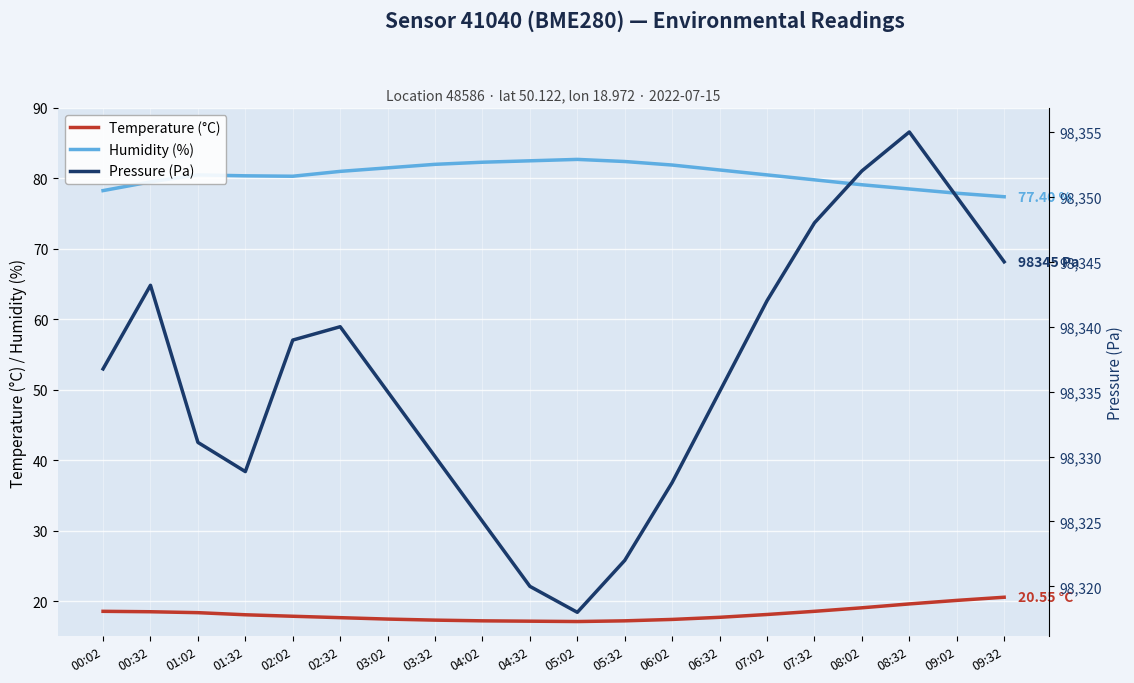

Does the chart display data point markers on the line(s)?

No